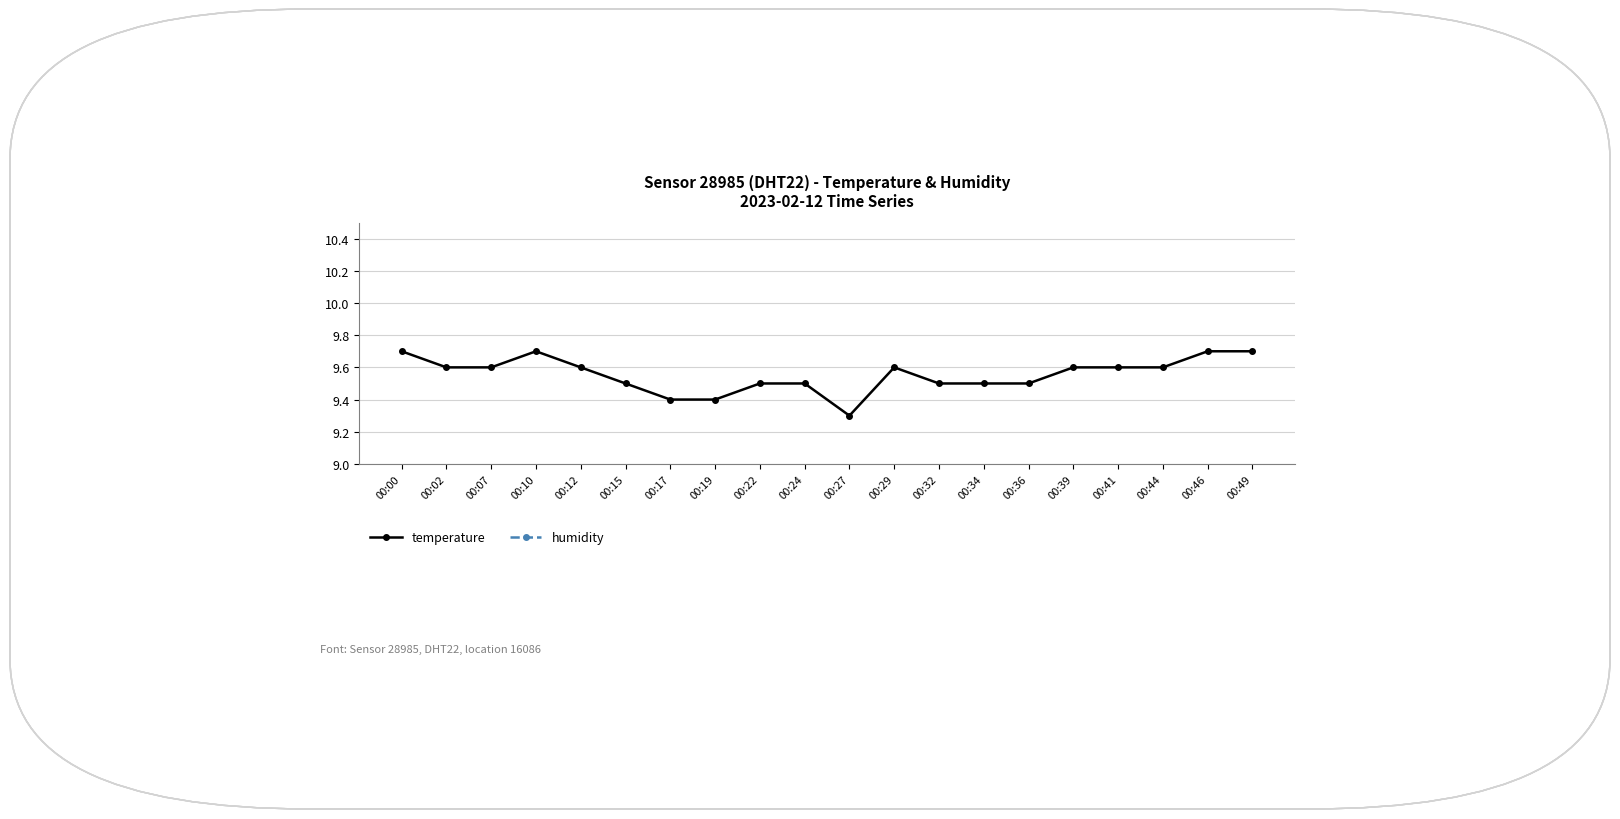

What is the approximate value of humidity at 00:17?

99.9